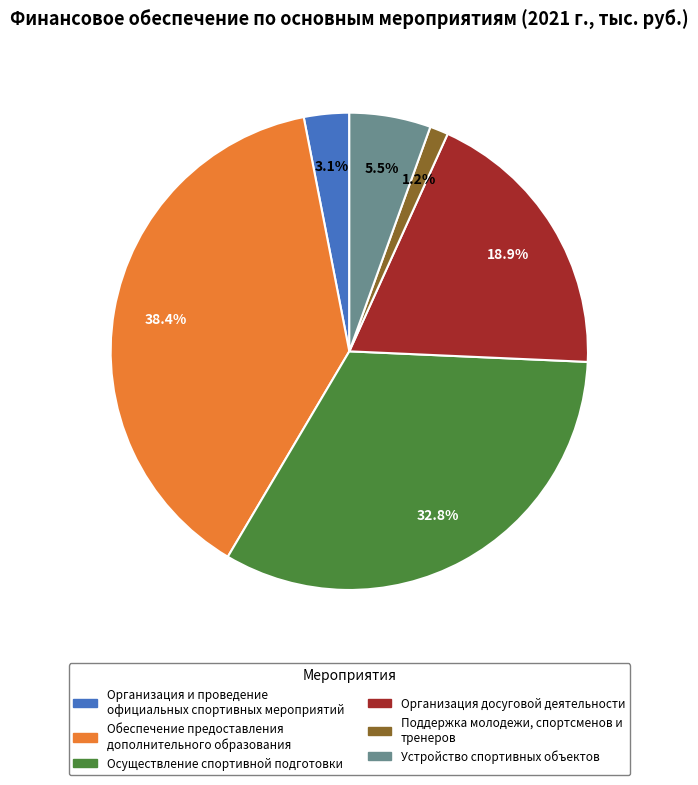

What is the largest slice in the pie chart?

Обеспечение предоставления дополнительного образования